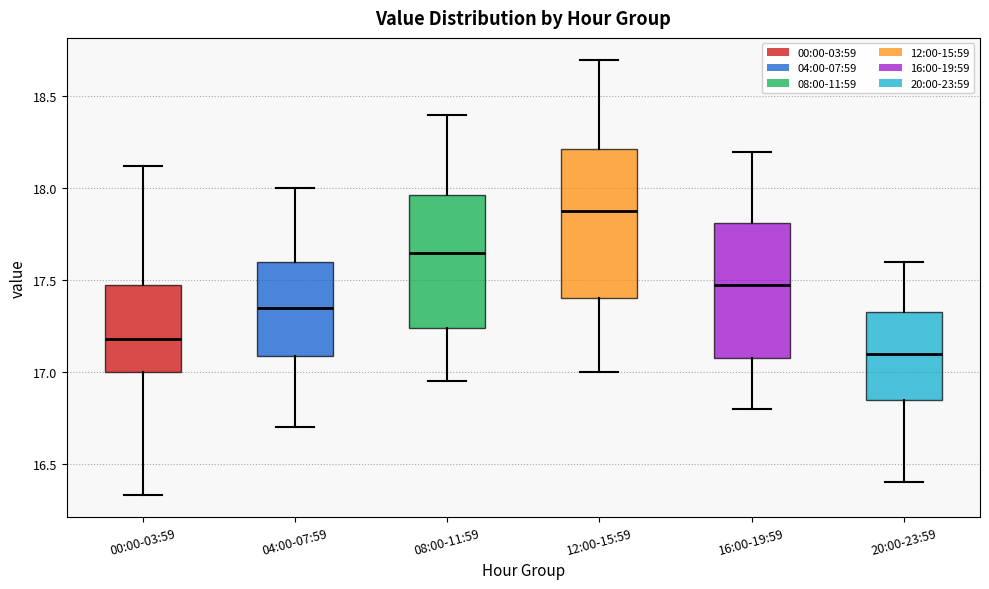

Which box is the tallest, from its lower edge to its upper edge?

12:00-15:59